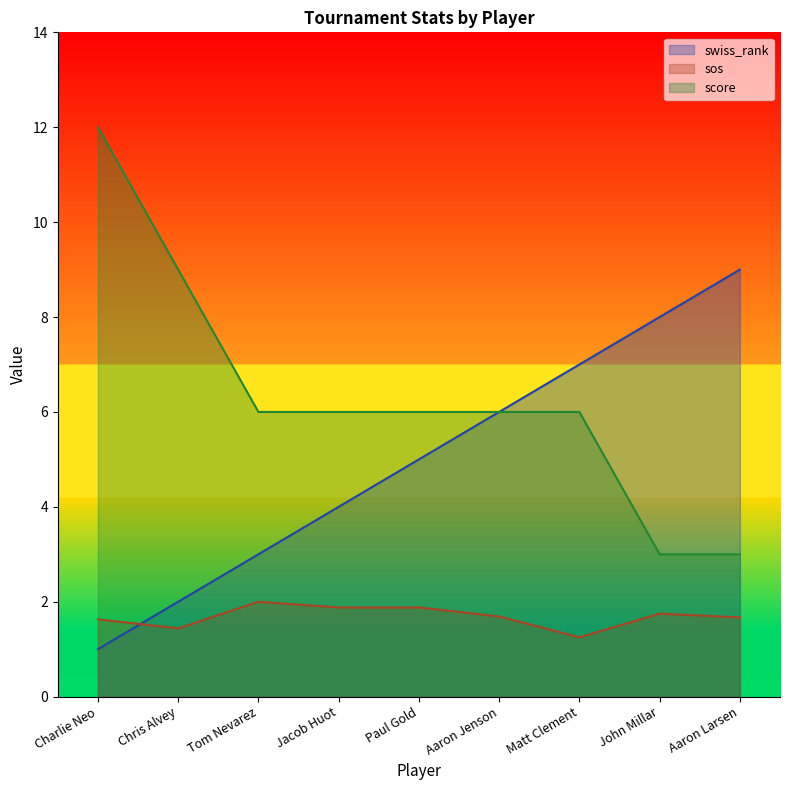

What is the difference between the swiss_rank values at John Millar and Jacob Huot?

4.0